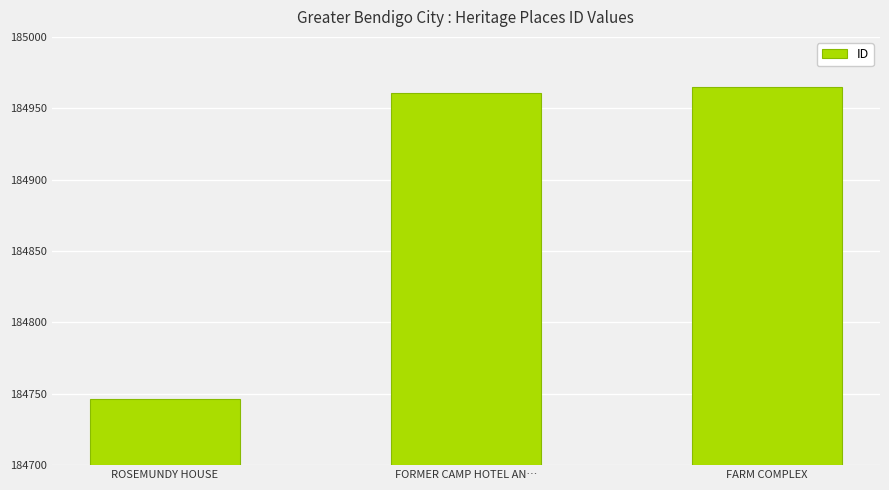

Does the chart contain any negative values?

No